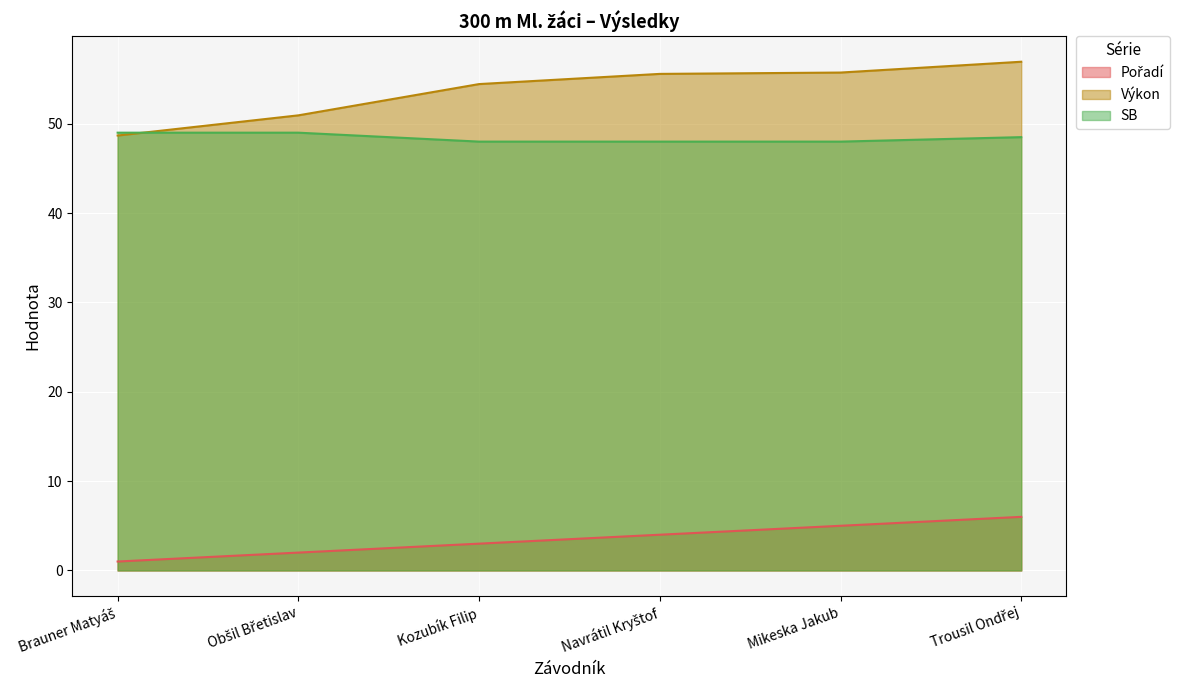

True or false: Výkon and Pořadí intersect in this chart.

False